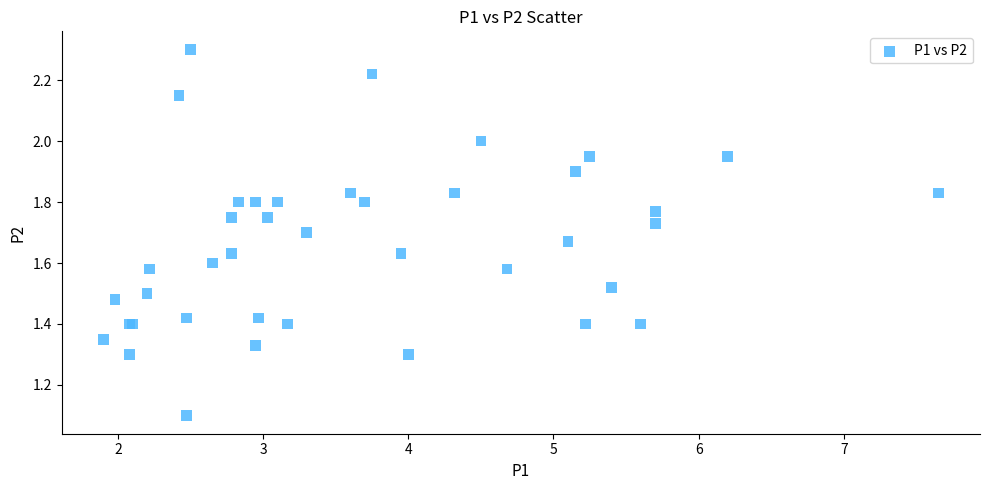

What Y value in the scatter plot is closest to 1?

1.1